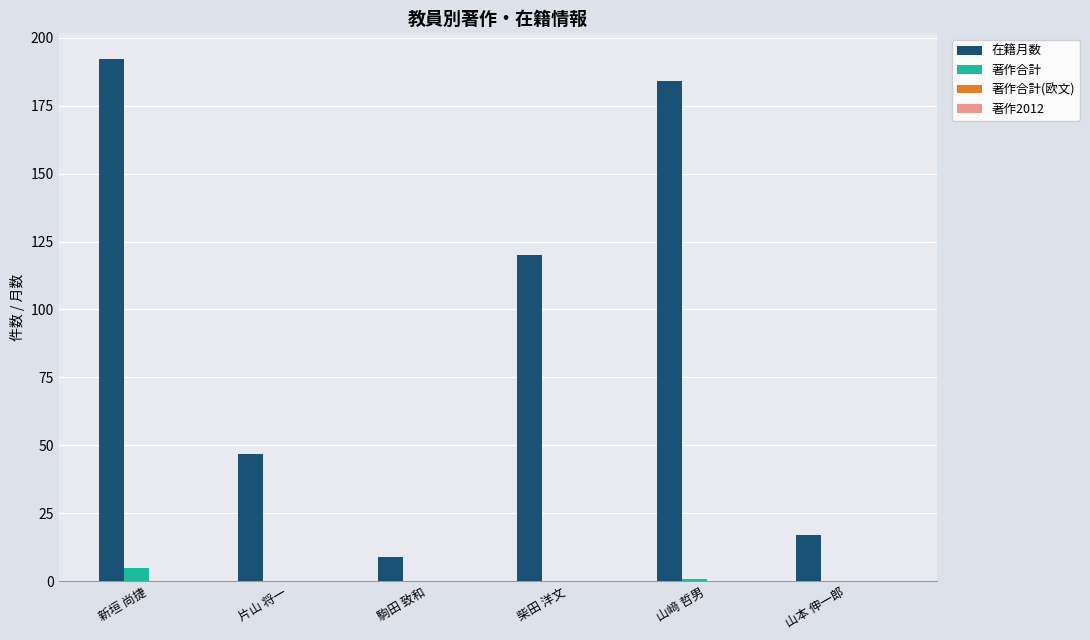

At which label does 著作合計 reach its peak?

新垣 尚捷